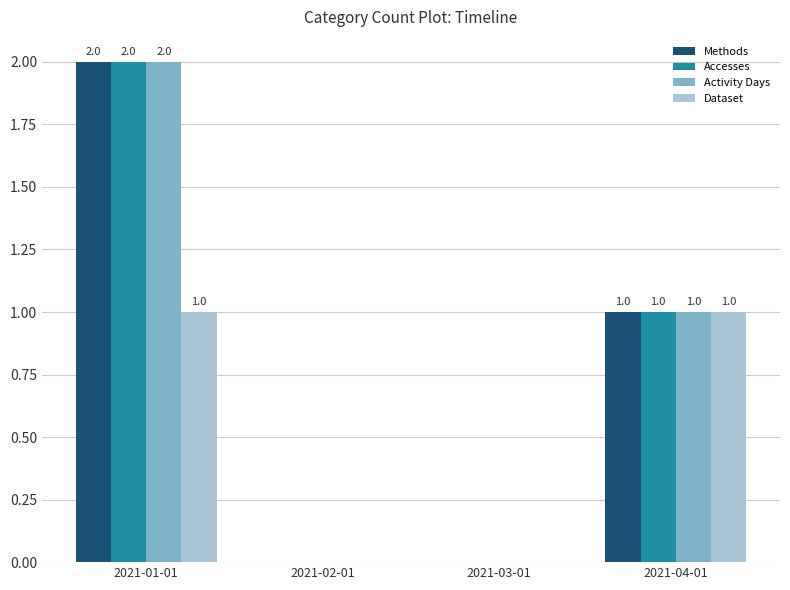

At which category is the sum across all series the highest?

2021-01-01